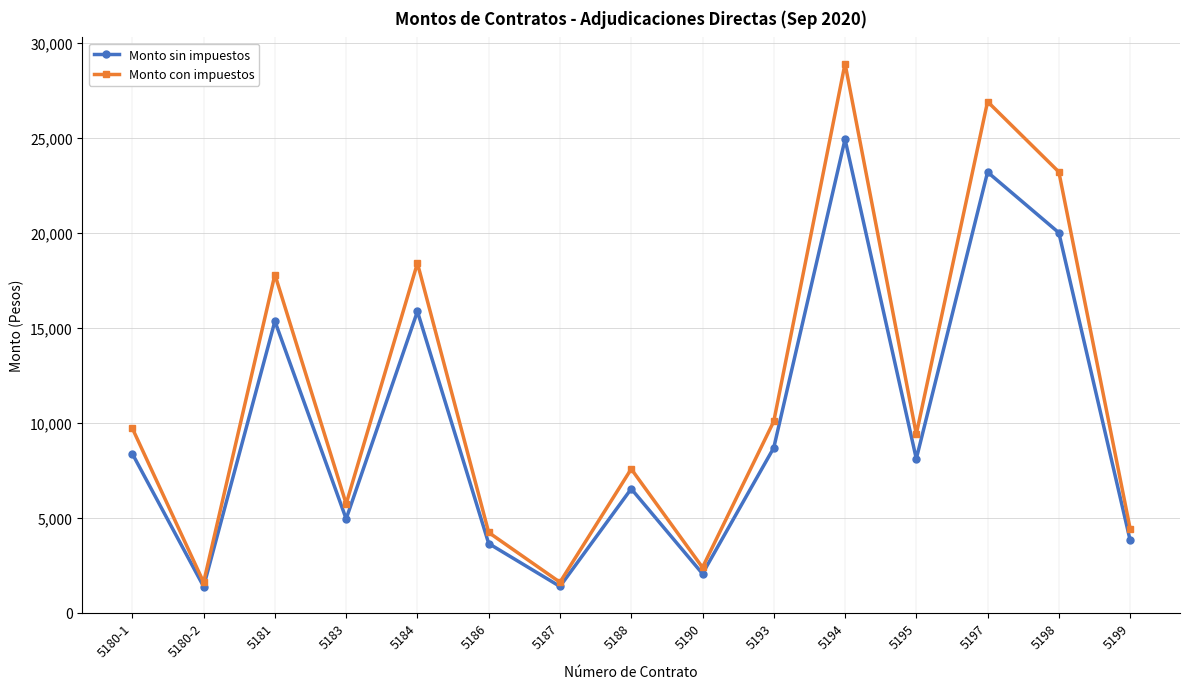

At which label does Monto con impuestos reach its peak?

5194